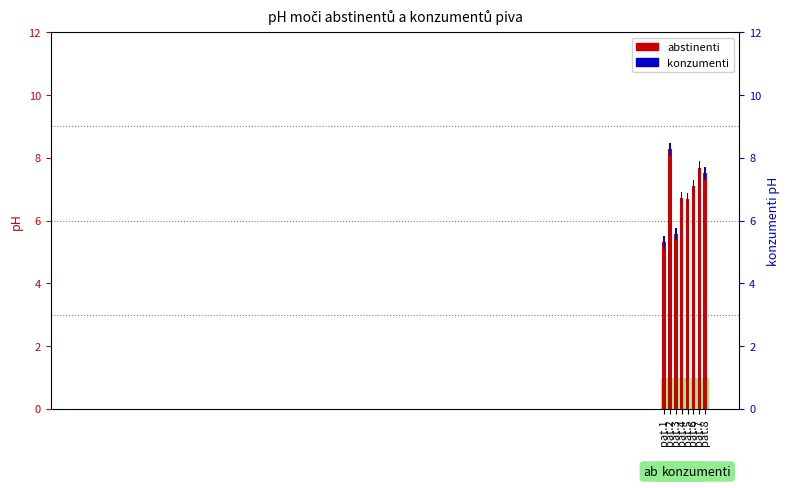

Reading left to right, what are all the values shown in this chart?

pat.1=5.3	pat.2=8.3	pat.3=5.6	pat.4=6.7	pat.5=6.7	pat.6=7.1	pat.7=7.7	pat.8=7.5